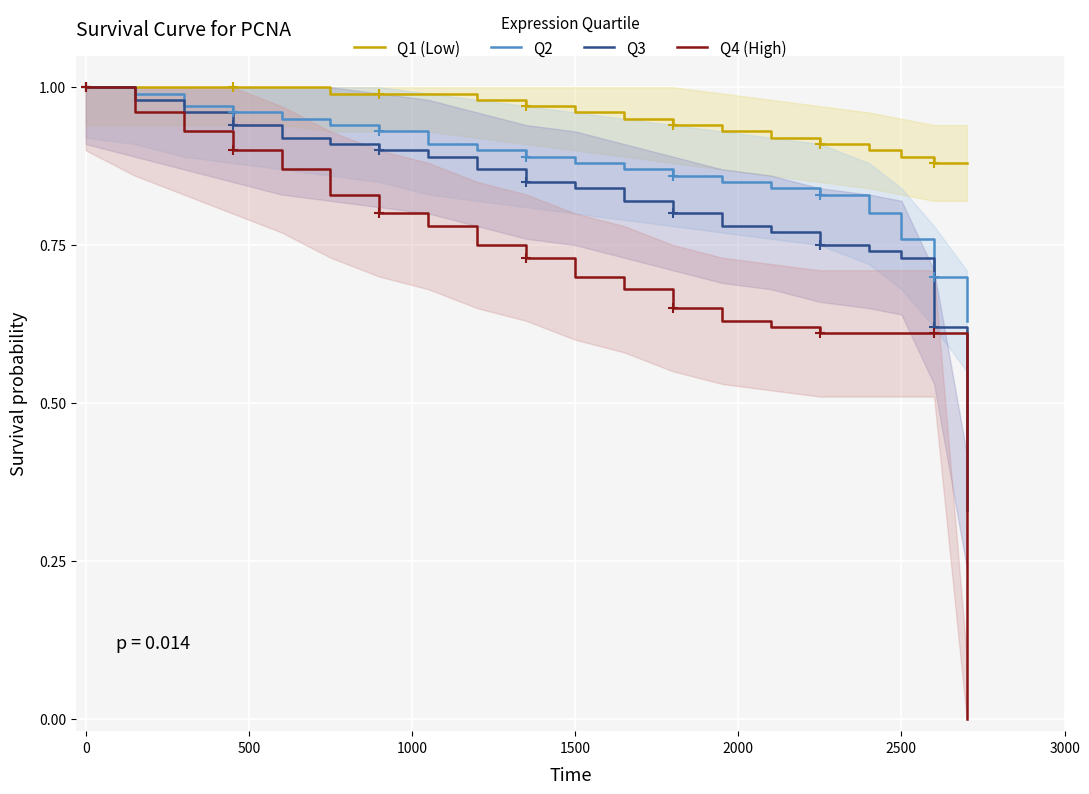

Is it true that Q2 equals 1.0 at 0?

True